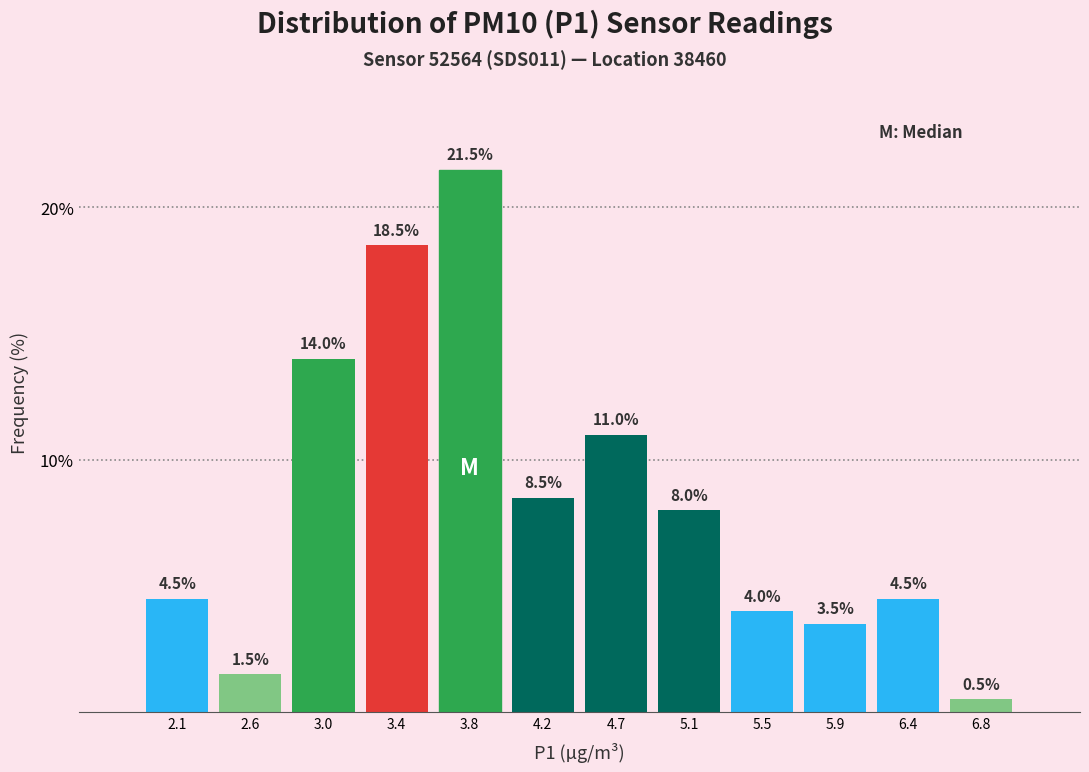

Over which range of the x-axis is the bar tallest?

3.60 to 4.05